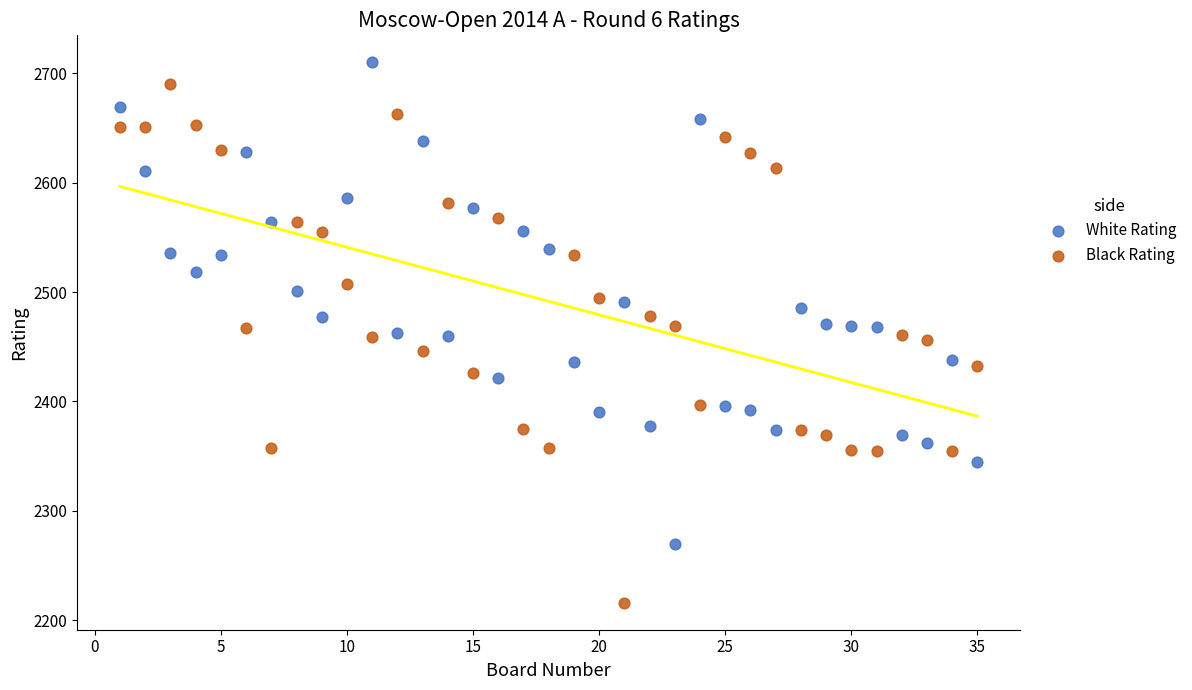

Which series has the widest spread of Y values?

Black Rating